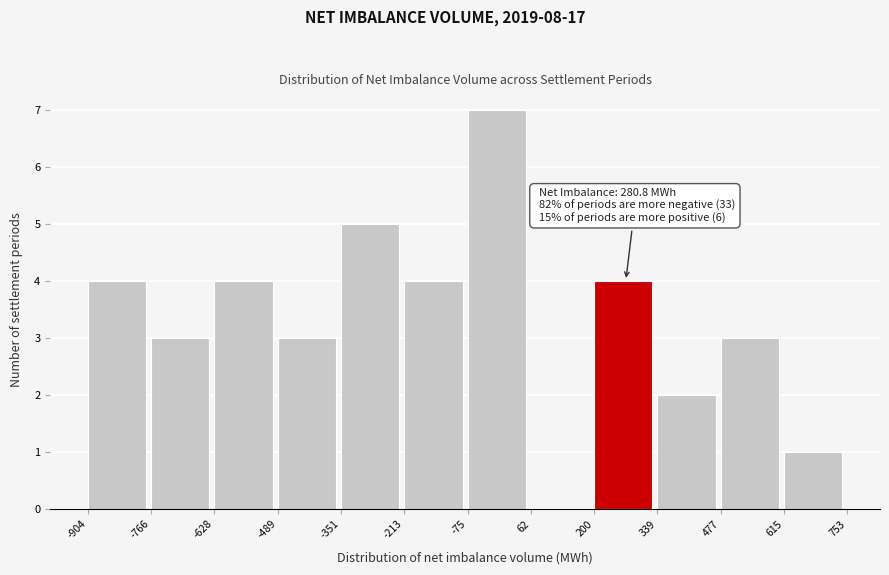

Which range on the x-axis has the tallest bar?

-75 to 62